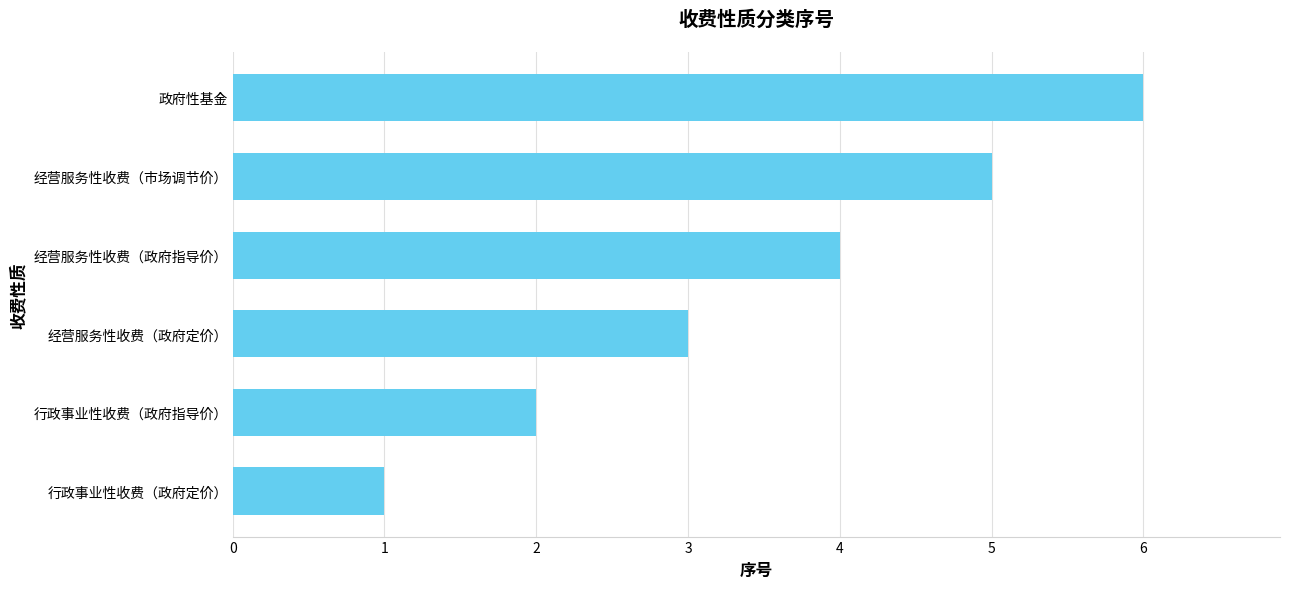

True or false: the data shows 3 at 行政事业性收费（政府指导价）.

False